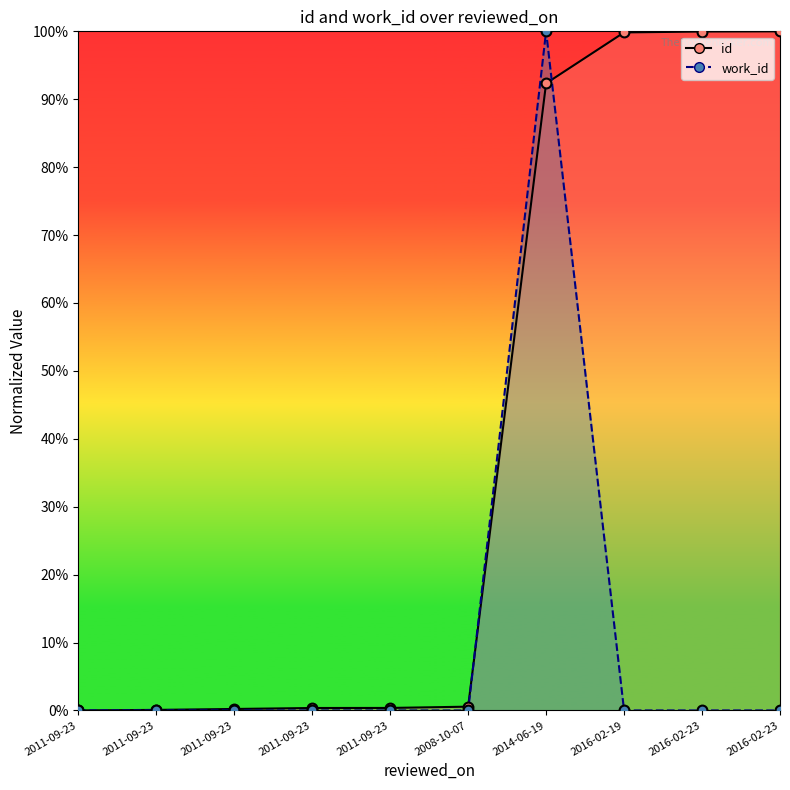

Which series has the largest Y range (max minus min)?

id